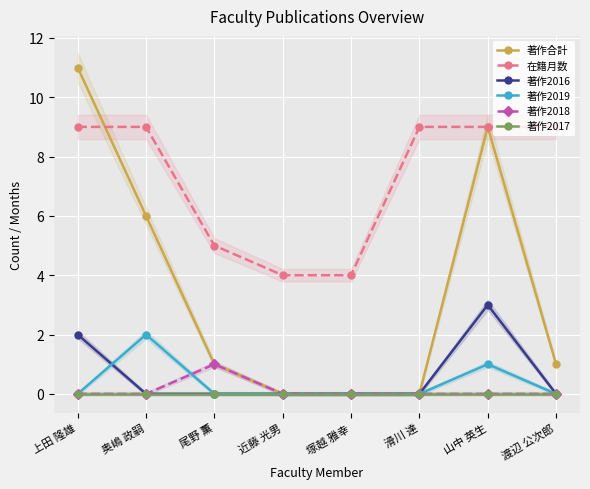

What is the maximum value shown in the chart?

11